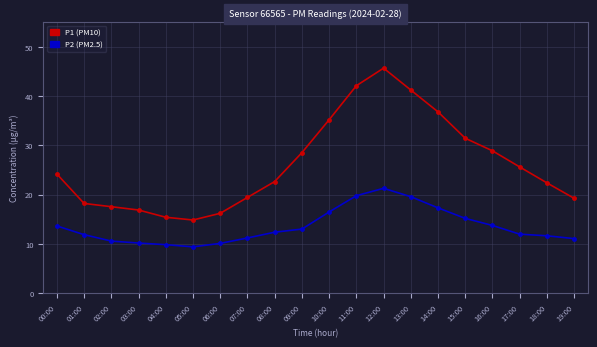

What is the smallest value displayed?

9.4